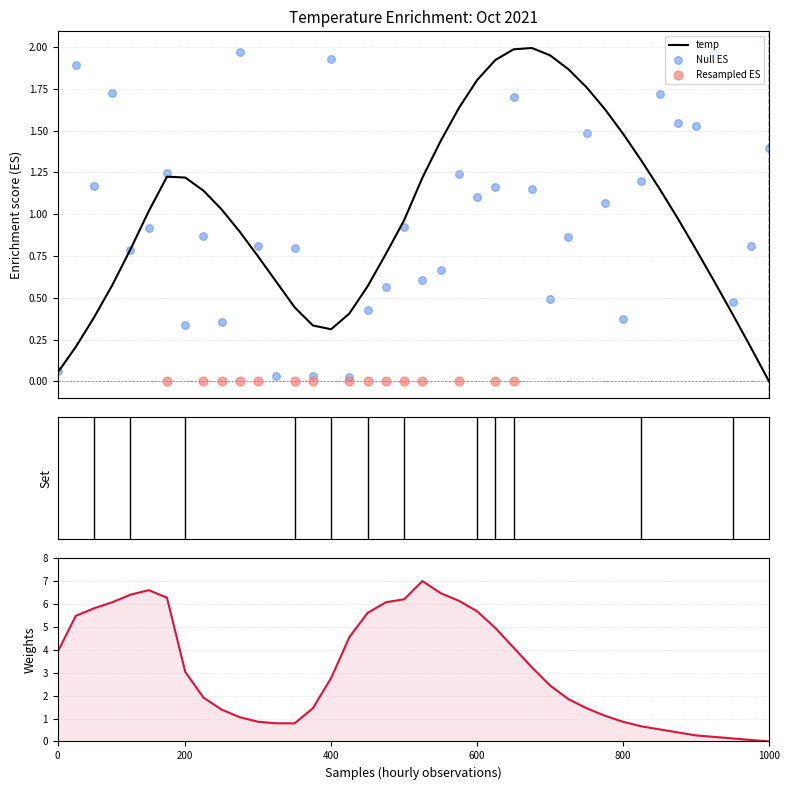

What is the ratio of the value at 2021-10-02 12:00 to the value at 2021-10-02 08:00?

4.2